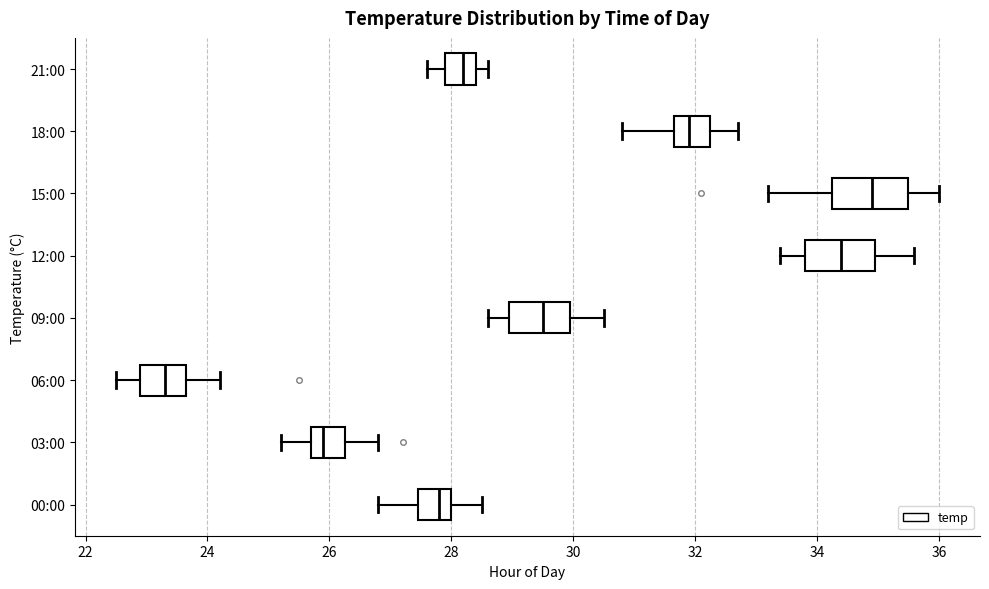

Reading bottom to top, read every box against the x-axis: the position of its median line, the range the box covers, and the ends of its whiskers. The values are not printed on the chart, so give them approximately, as read against the axis.

00:00: median 27.8, box 27.4 to 28.0, whiskers 26.8 to 28.6
03:00: median 26.0, box 25.8 to 26.2, whiskers 25.2 to 26.8
06:00: median 23.4, box 23.0 to 23.6, whiskers 22.6 to 24.2
09:00: median 29.6, box 29.0 to 30.0, whiskers 28.6 to 30.6
12:00: median 34.4, box 33.8 to 35.0, whiskers 33.4 to 35.6
15:00: median 35.0, box 34.2 to 35.6, whiskers 33.2 to 36.0
18:00: median 32.0, box 31.6 to 32.2, whiskers 30.8 to 32.8
21:00: median 28.2, box 28.0 to 28.4, whiskers 27.6 to 28.6